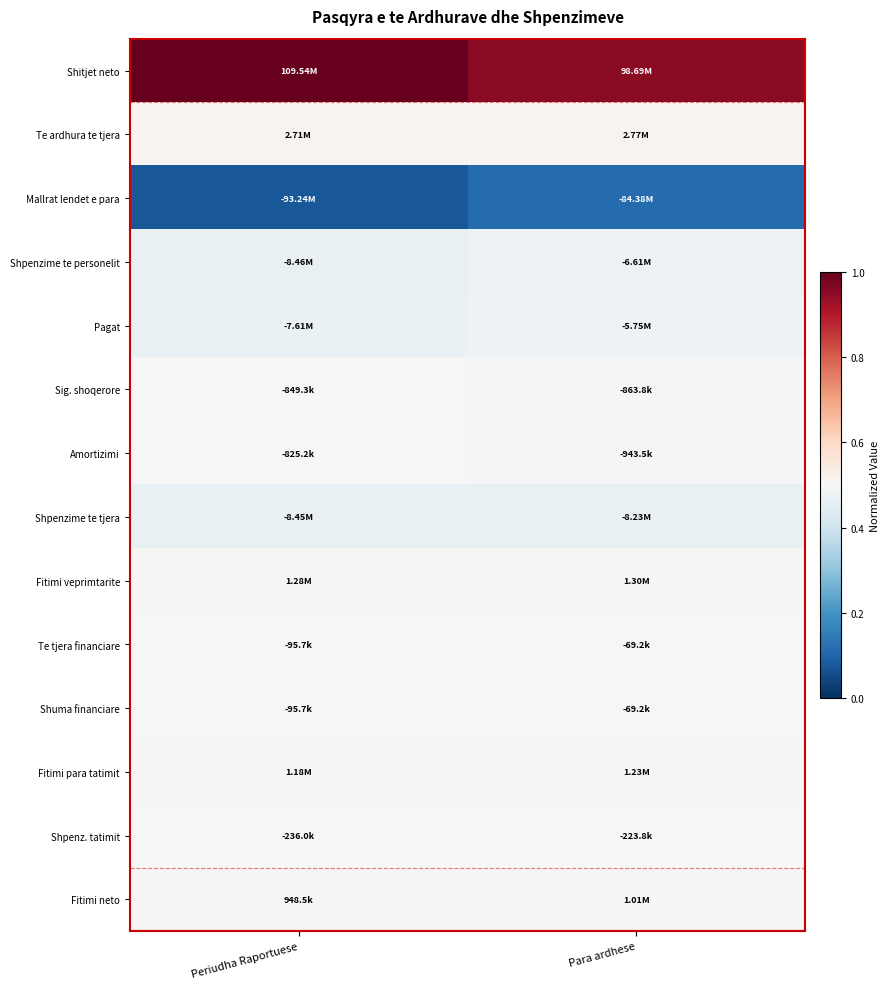

Reading left to right, list all the values displayed in this chart.

Shitjet neto: Periudha Raportuese=1.0	Para ardhese=1.0
Te ardhura te tjera: Periudha Raportuese=0.5	Para ardhese=0.5
Mallrat lendet e para: Periudha Raportuese=0.1	Para ardhese=0.1
Shpenzime te personelit: Periudha Raportuese=0.5	Para ardhese=0.5
Pagat: Periudha Raportuese=0.5	Para ardhese=0.5
Sig. shoqerore: Periudha Raportuese=0.5	Para ardhese=0.5
Amortizimi: Periudha Raportuese=0.5	Para ardhese=0.5
Shpenzime te tjera: Periudha Raportuese=0.5	Para ardhese=0.5
Fitimi veprimtarite: Periudha Raportuese=0.5	Para ardhese=0.5
Te tjera financiare: Periudha Raportuese=0.5	Para ardhese=0.5
Shuma financiare: Periudha Raportuese=0.5	Para ardhese=0.5
Fitimi para tatimit: Periudha Raportuese=0.5	Para ardhese=0.5
Shpenz. tatimit: Periudha Raportuese=0.5	Para ardhese=0.5
Fitimi neto: Periudha Raportuese=0.5	Para ardhese=0.5